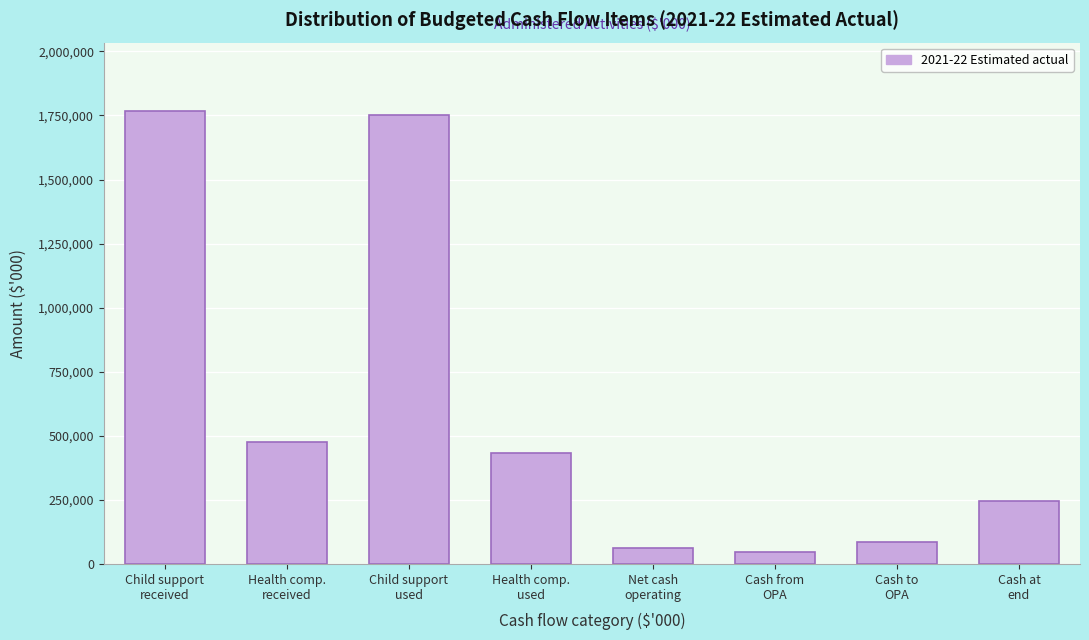

Reading left to right, list all the values displayed in this chart.

1768792	476850	1750185	434086	61371	45395	83967	246064